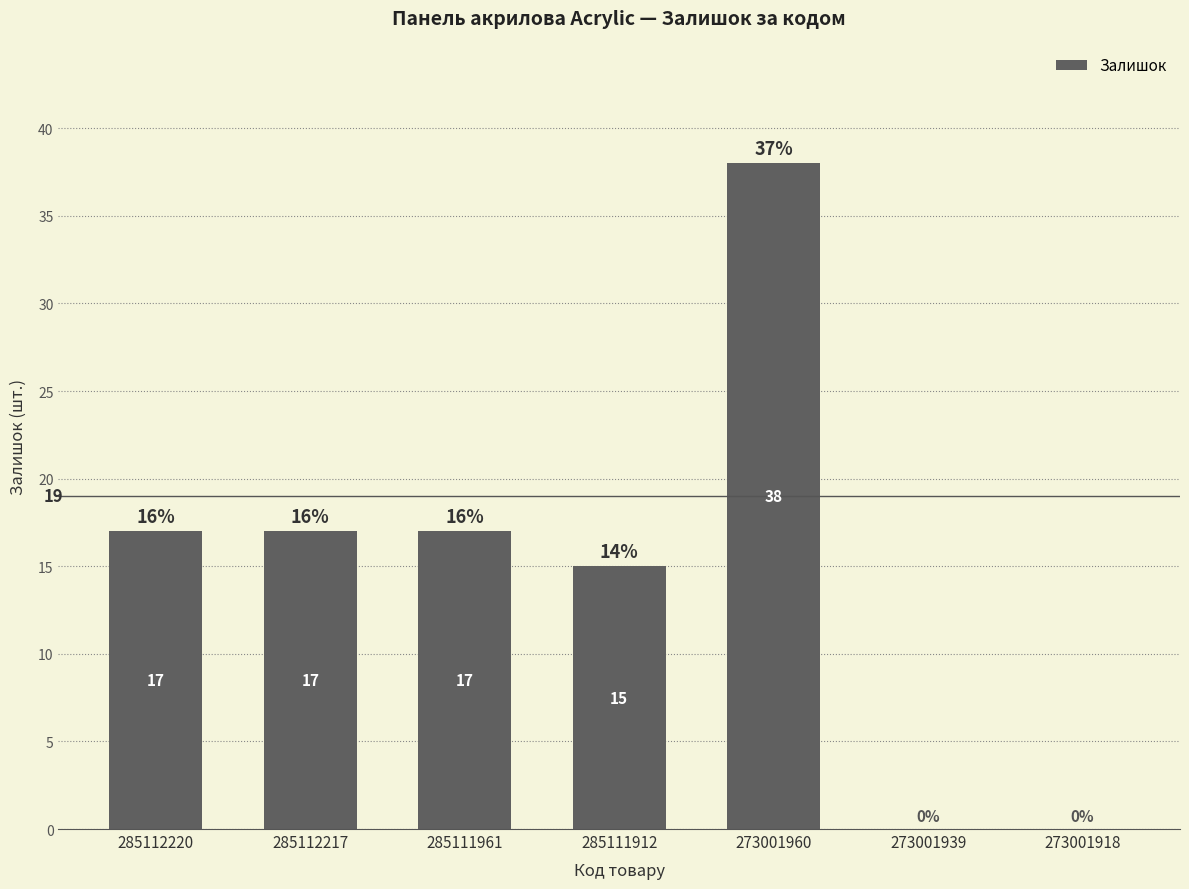

Reading left to right, extract all data points from this chart.

17	17	17	15	38	0	0